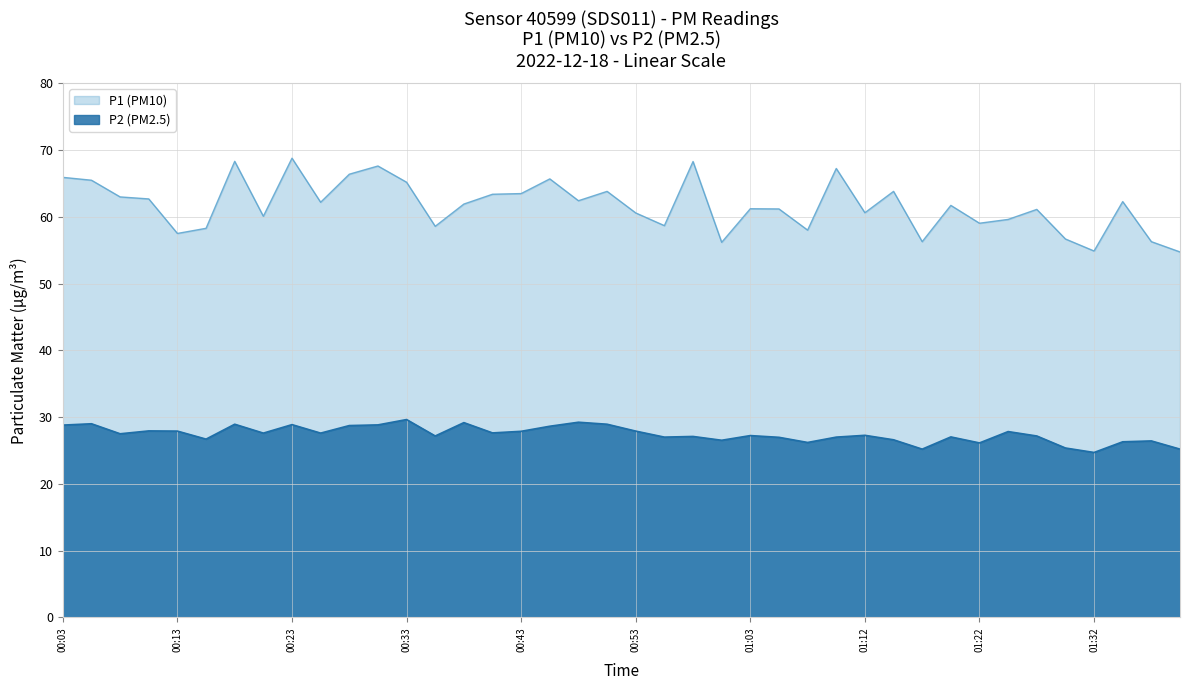

The P2 series shows 10.7 at 01:12. True or false?

False